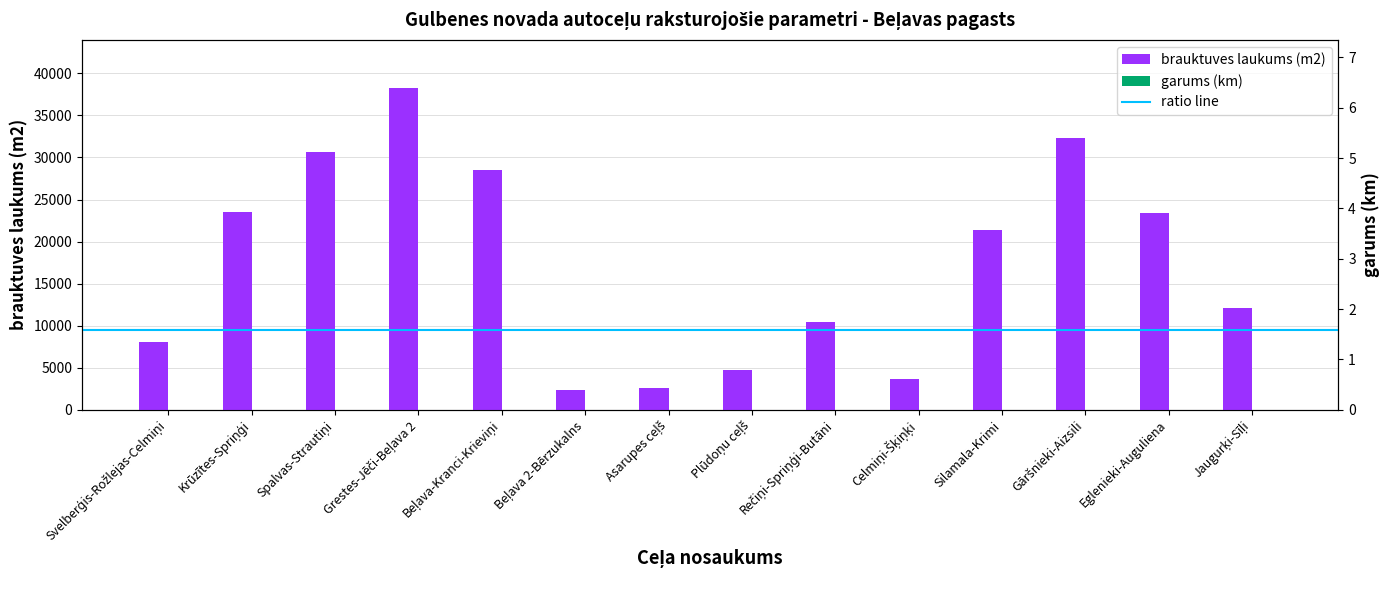

Which category has the highest value in the brauktuves laukums (m2) series?

Grestes-Jēči-Beļava 2